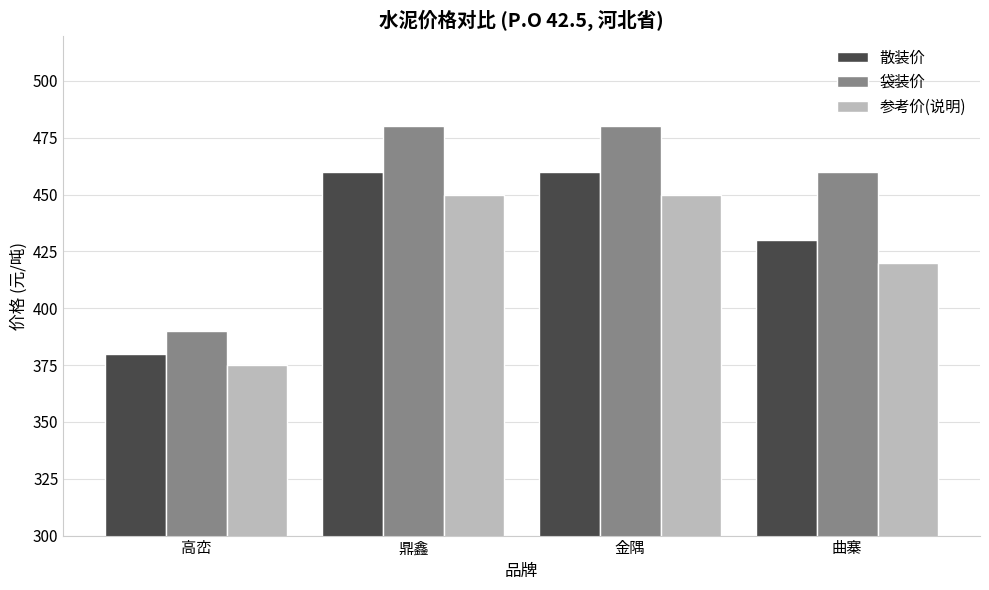

What is the spread (max minus min) of values at 曲寨?

40